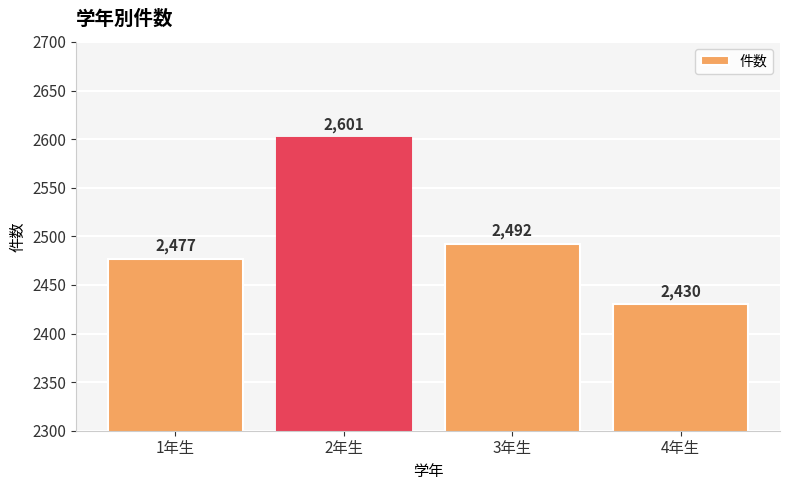

At which label is the value closest to 2515?

3年生